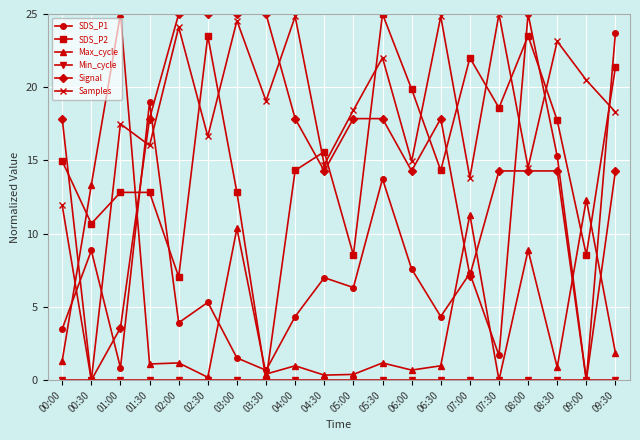

What is the difference between the second highest and second lowest values in the SDS_P1 series?

23.1